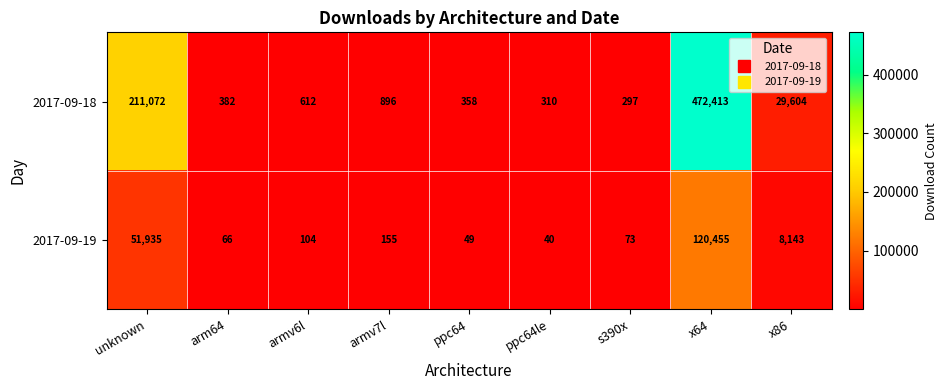

True or false: 2017-09-19 has a value of 49 at ppc64.

True